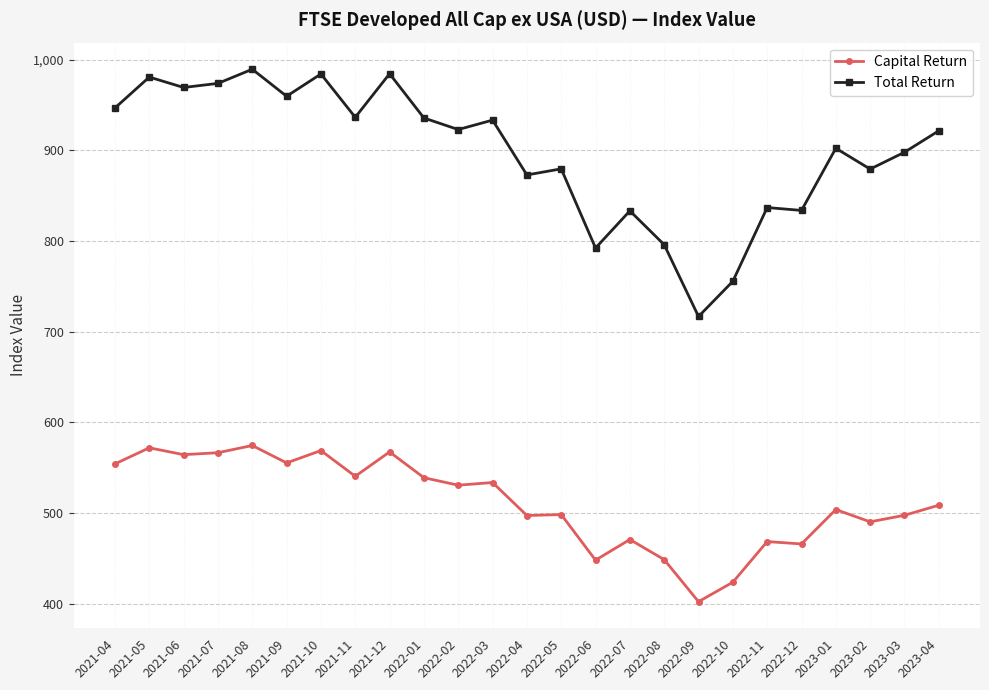

What is the difference between the maximum and second lowest values in the Total Return series?

234.0